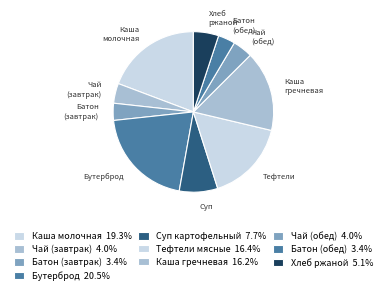

Count the number of slices in the pie.

10